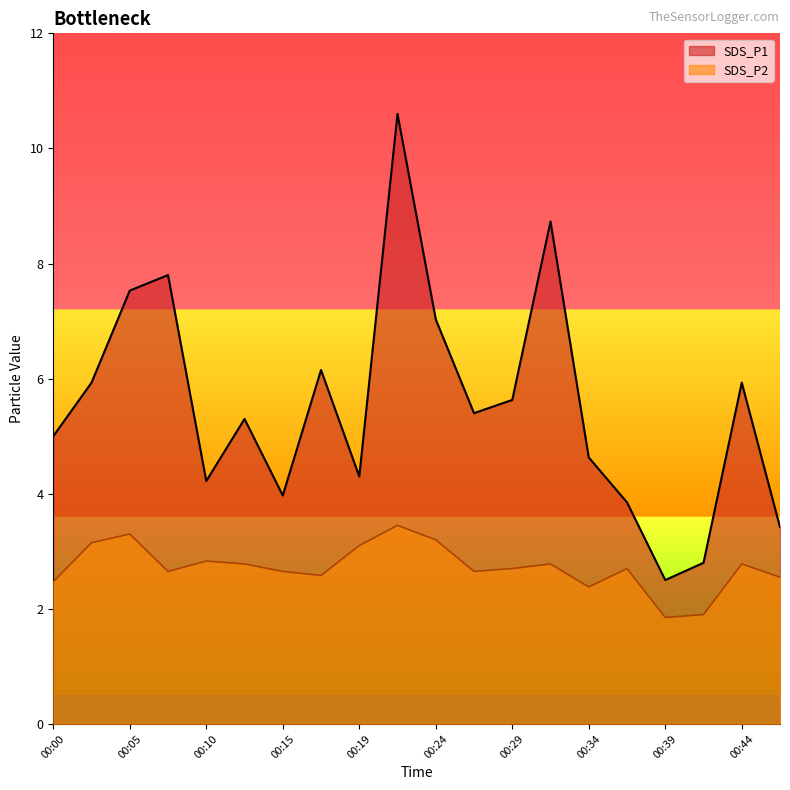

What is the smallest value displayed?

1.9